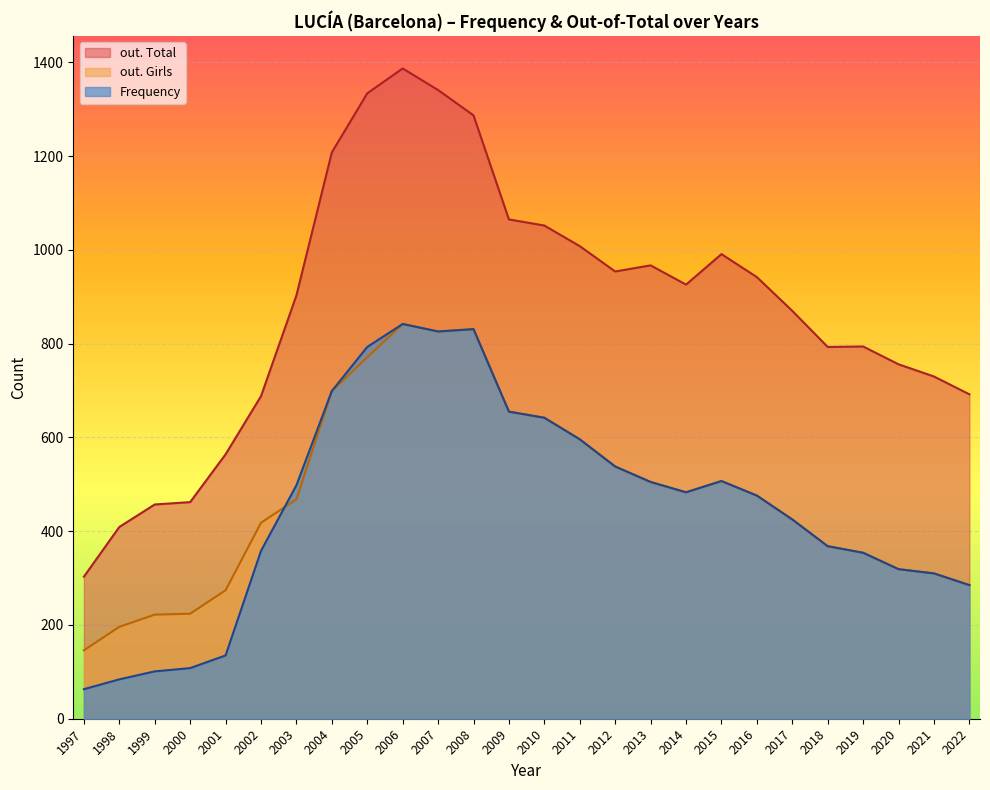

How many lines are shown in the chart?

3